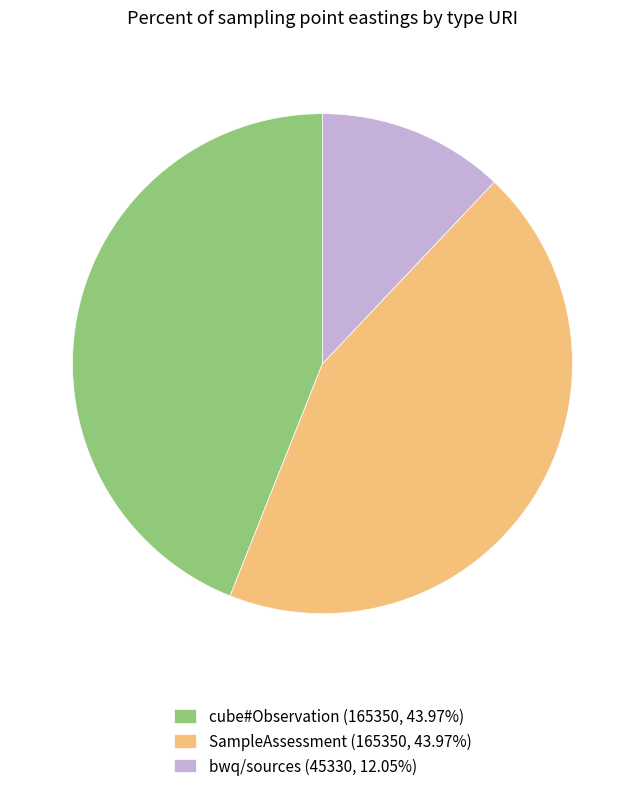

What is the ratio of the value at cube#Observation (165350, 43.97%) to the value at bwq/sources (45330, 12.05%)?

3.6